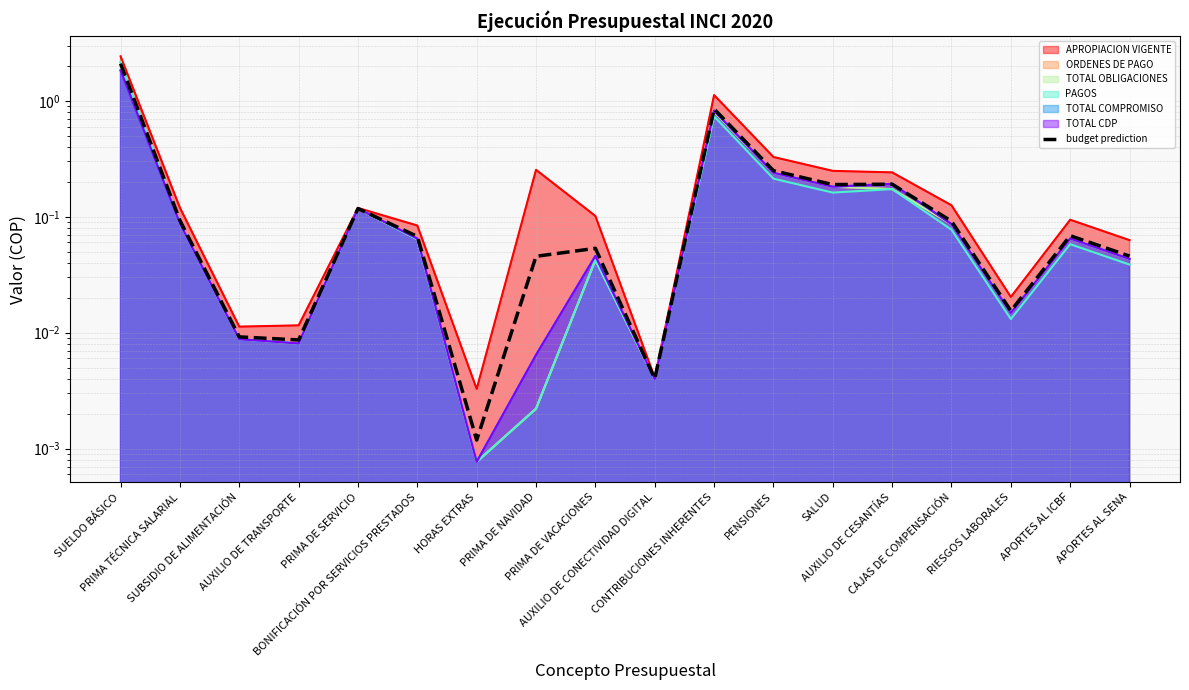

How many interior local valleys (lower than both neighbors) does the data have?

5